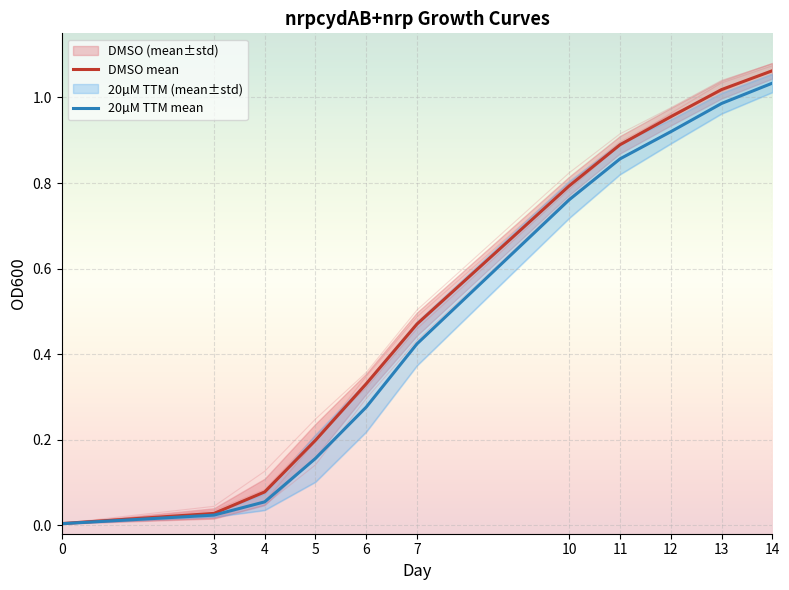

True or false: DMSO mean and 20µM TTM mean cross at least once.

False